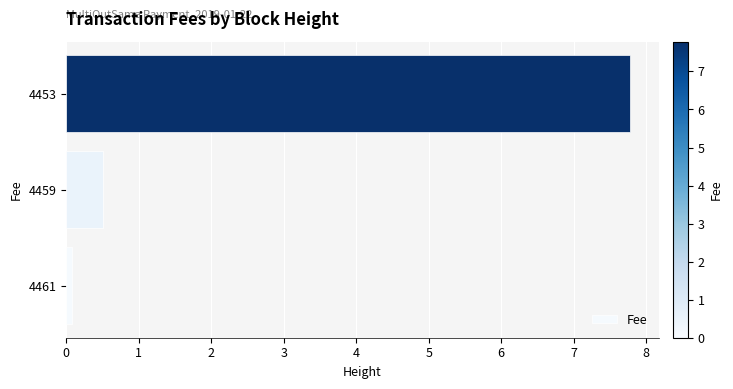

What is the sum of the values at 4453 and 4459?

8.3